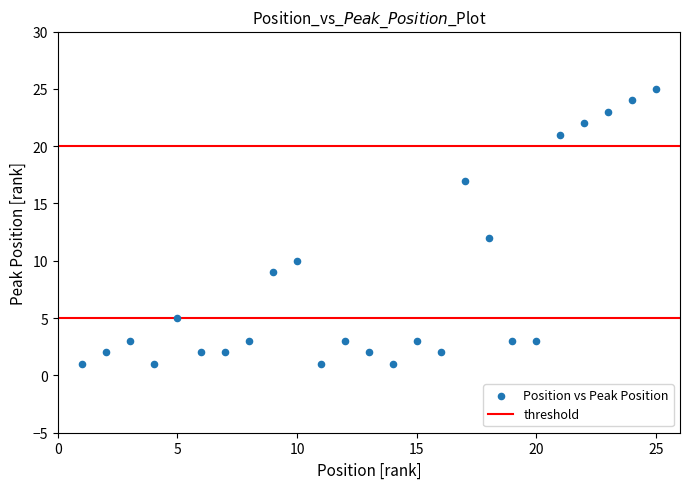

What is the range of Y values (max minus min)?

24